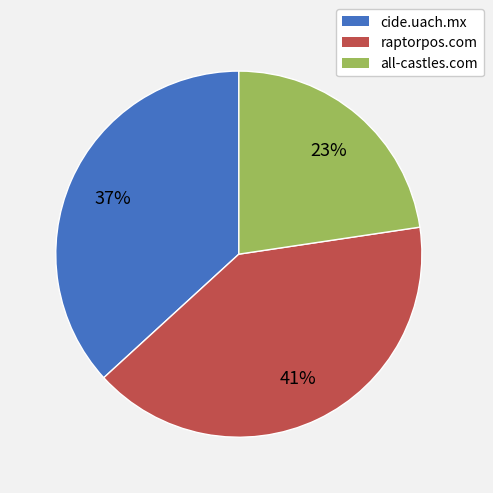

Which has a higher value, raptorpos.com or cide.uach.mx?

raptorpos.com